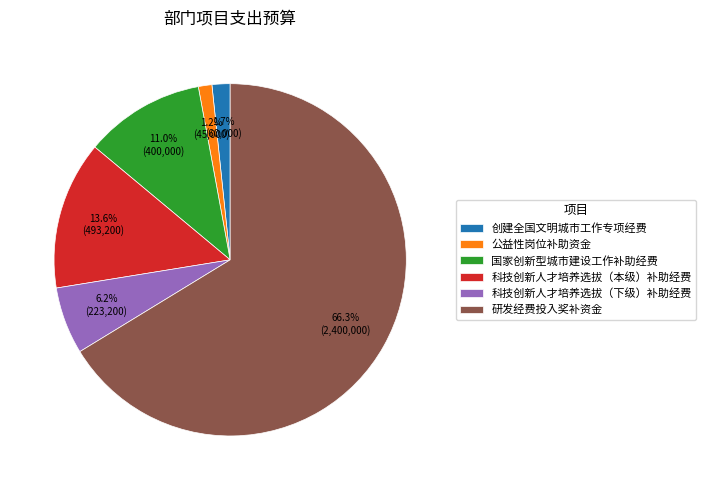

What percentage is NOT represented by 研发经费投入奖补资金?

33.7%